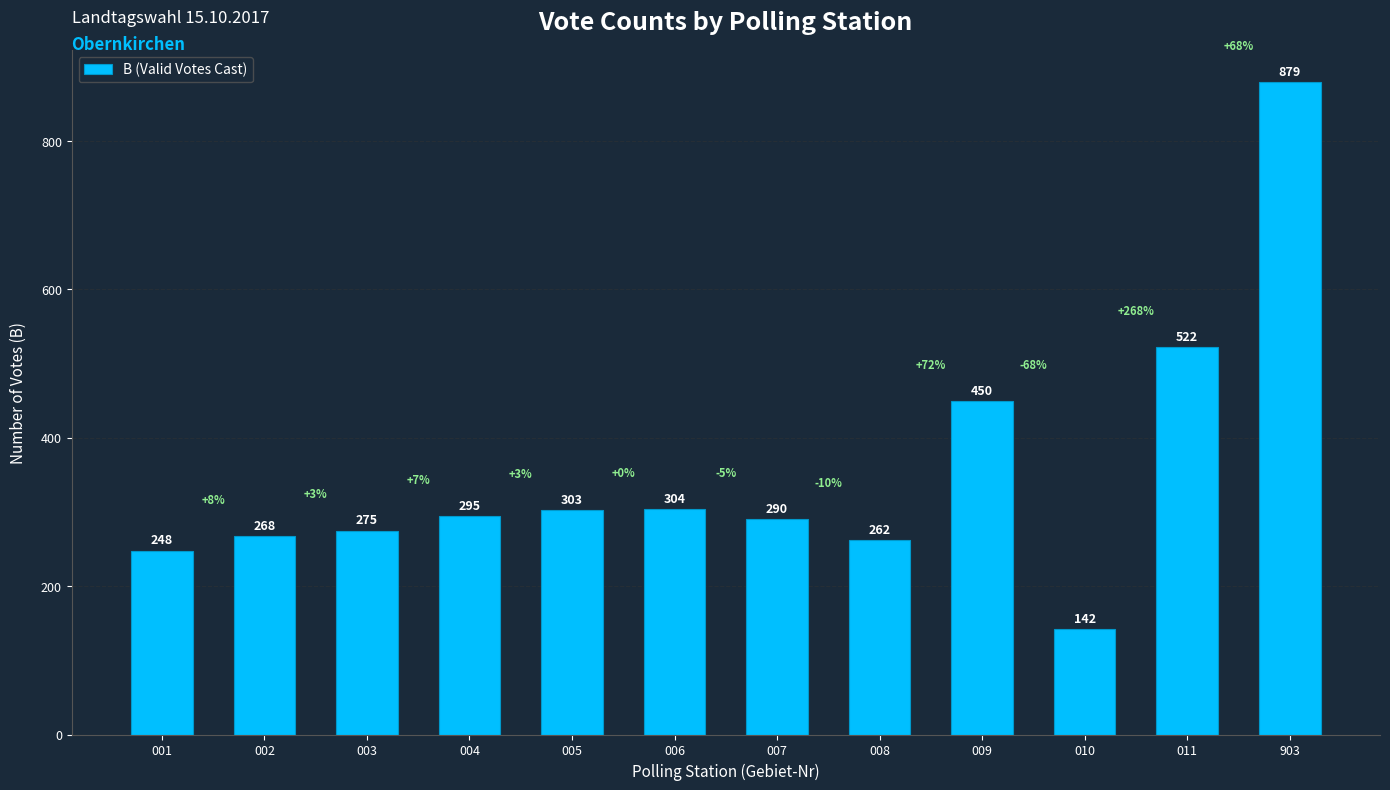

The chart shows a value of 80 at 005. True or false?

False